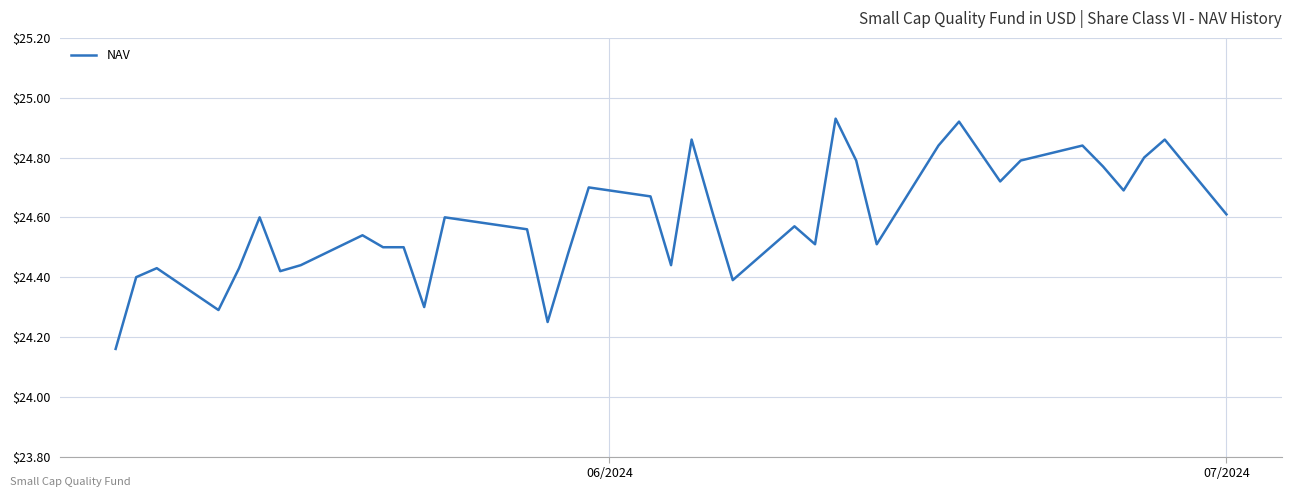

What is the difference between the maximum and minimum values?

0.8